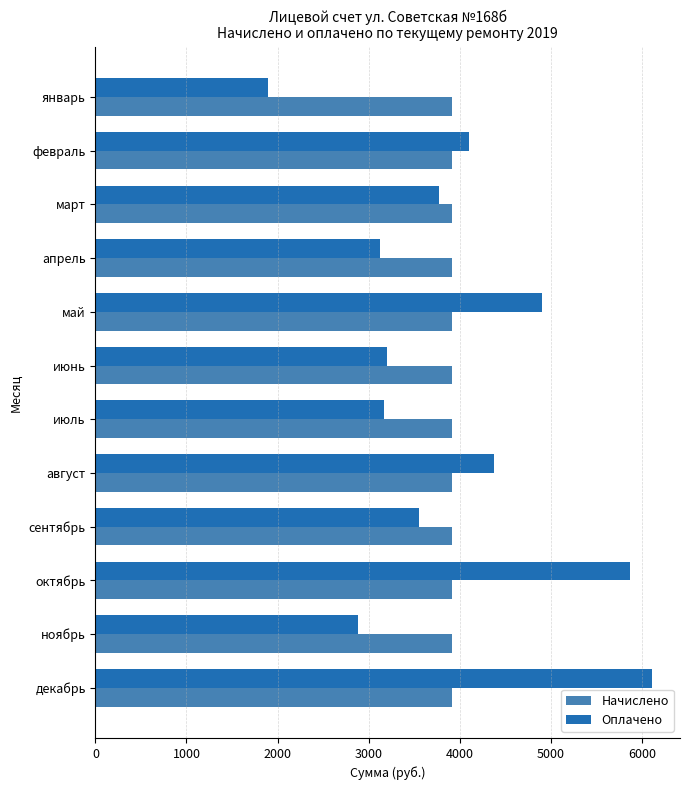

At июнь, list the series in order from largest to smallest.

Начислено, Оплачено